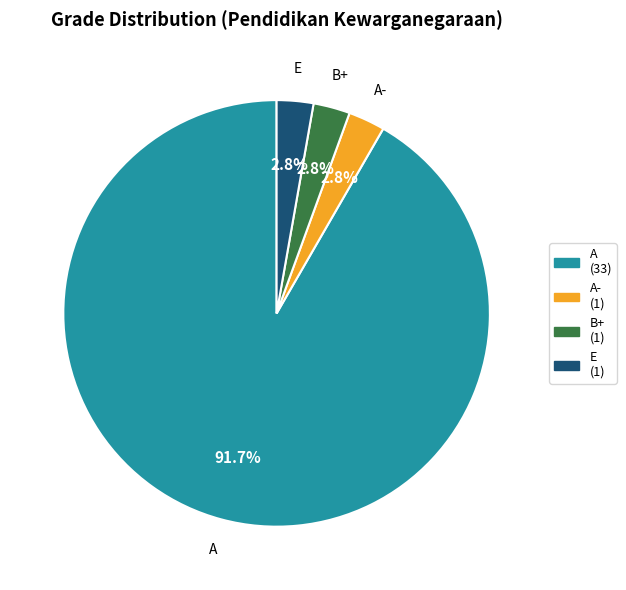

To the nearest percent, what is the average slice percentage?

25%